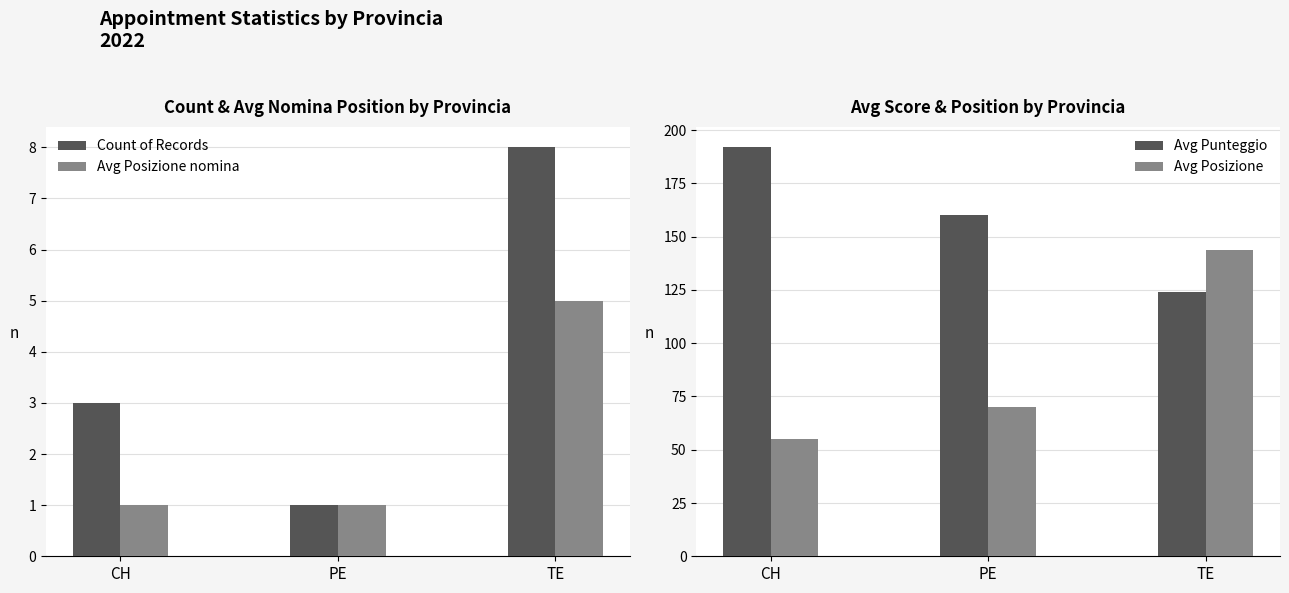

What are all the series names shown in the legend?

Count of Records, Avg Posizione nomina, Avg Punteggio, Avg Posizione